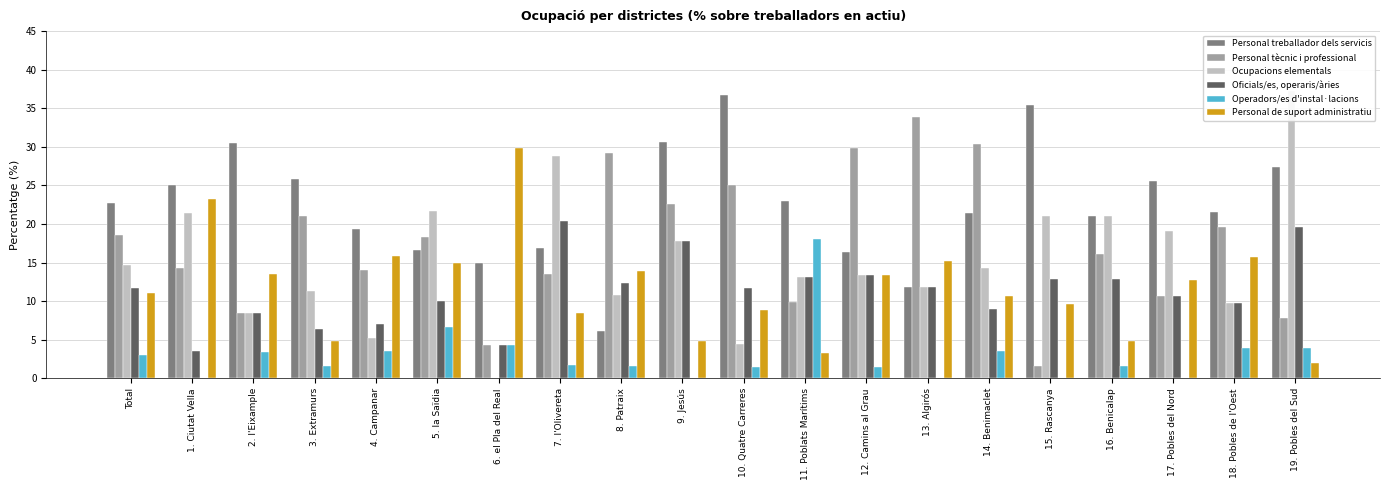

What is the sum of the Operadors/es d'instal·lacions values at 19. Pobles del Sud and 6. el Pla del Real?

8.2